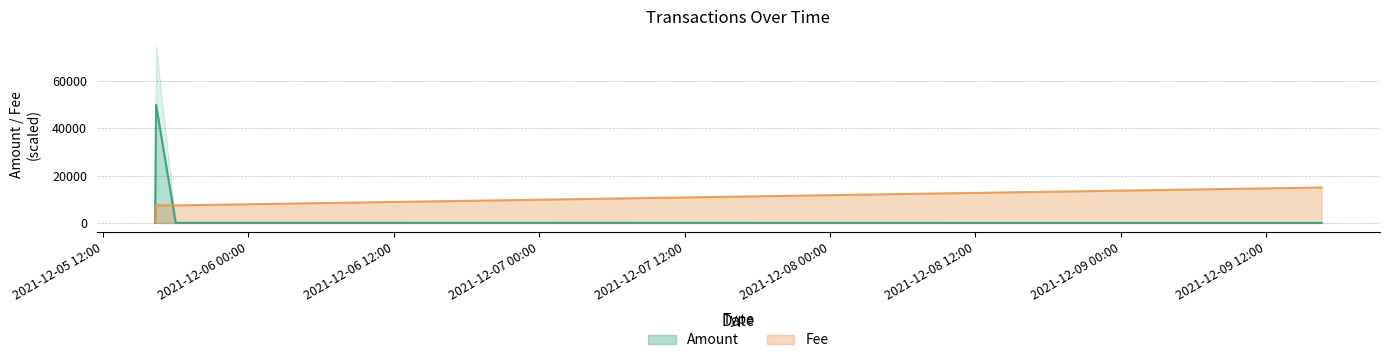

What is the value of the 5th point from the left?

15000.0